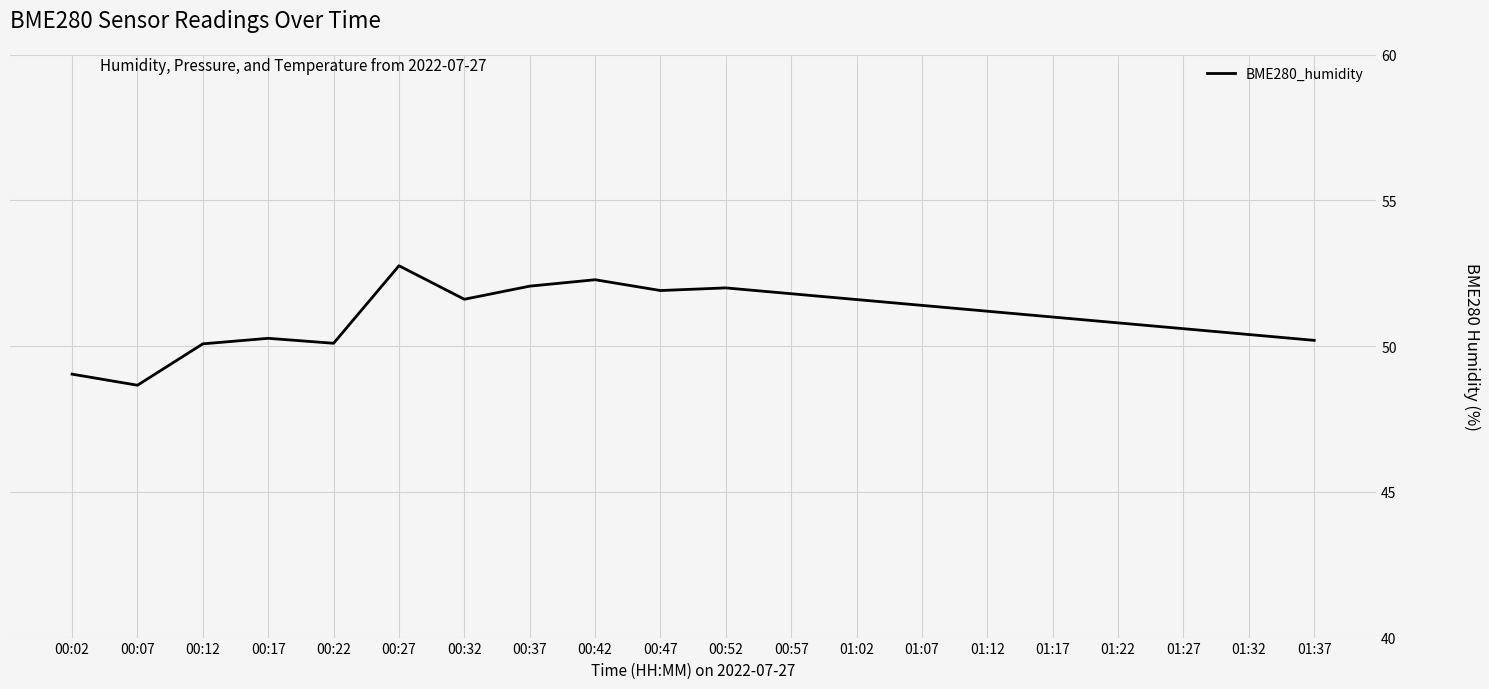

How many categories are shown in the chart?

20